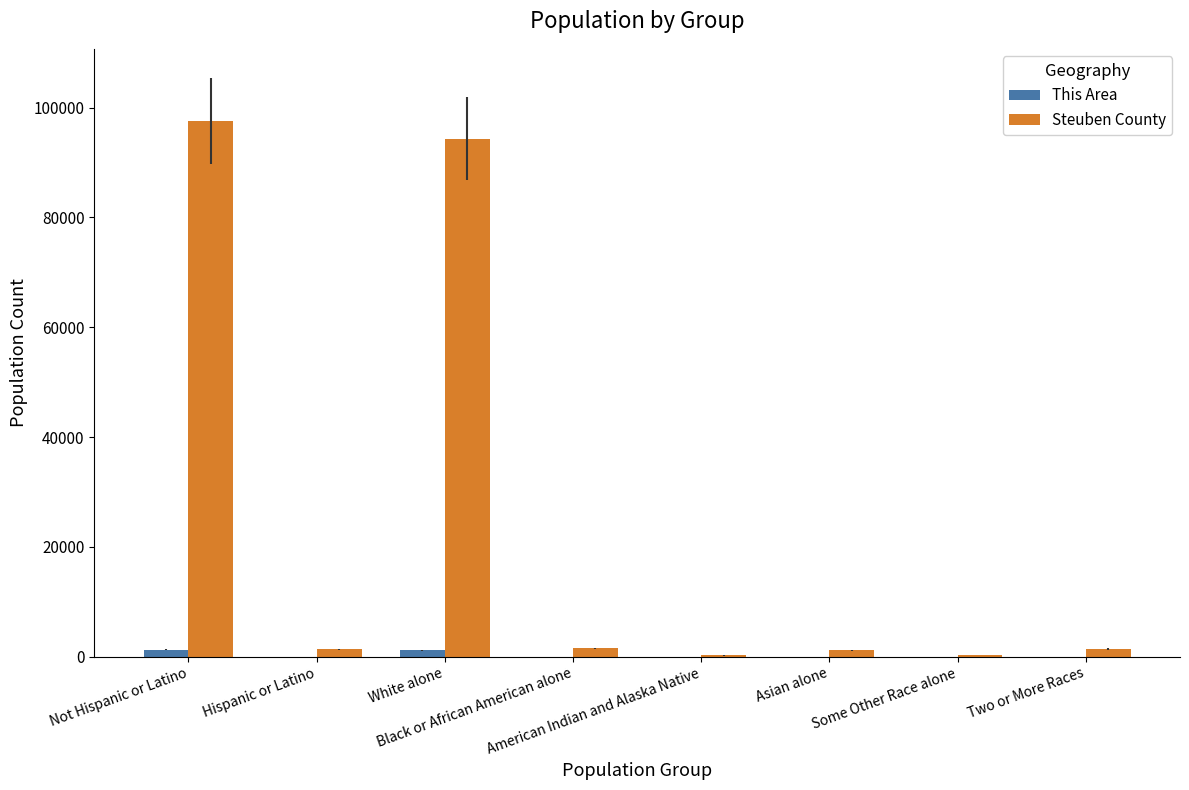

At which label does Steuben County first exceed 1384?

Not Hispanic or Latino